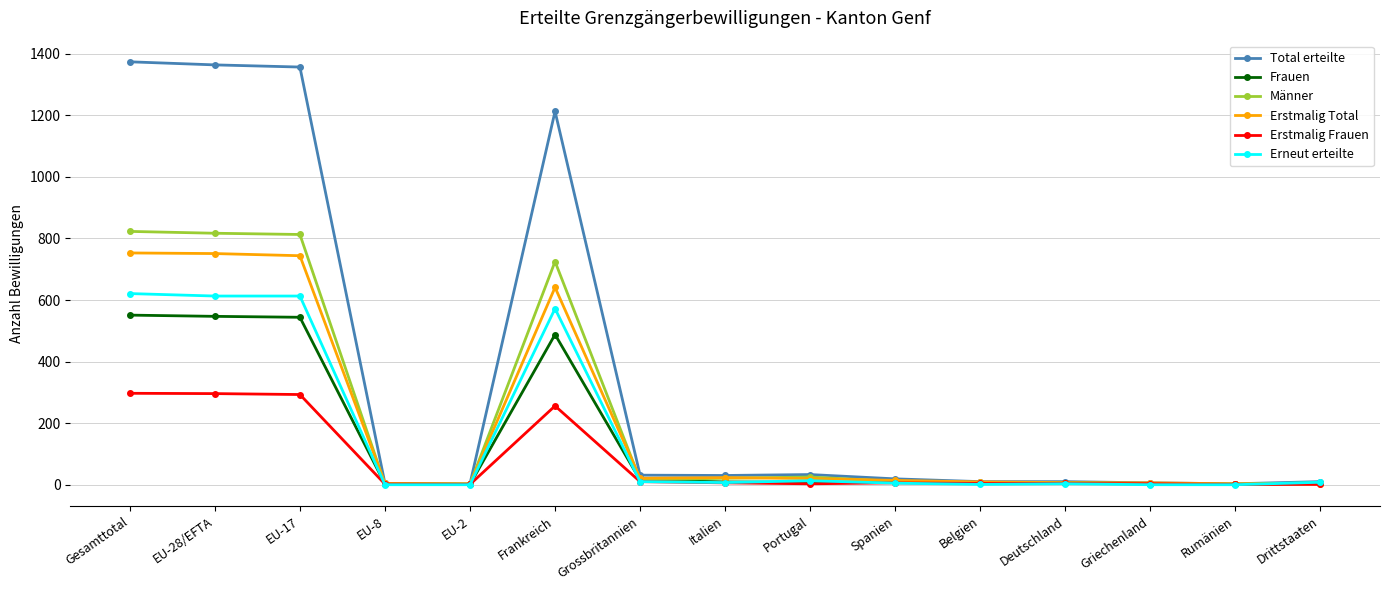

The Erstmalig Frauen series shows 10 at Grossbritannien. True or false?

True